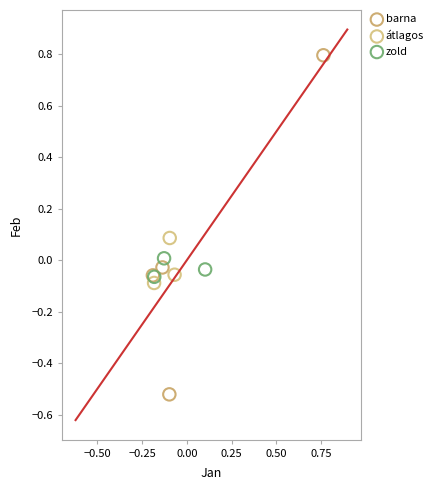

Which series reaches the minimum Y coordinate?

barna